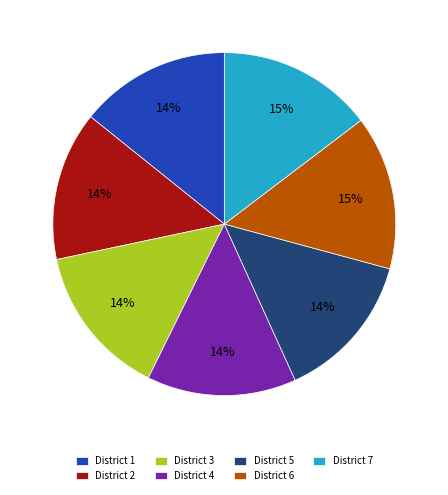

The District 7 slice represents 21% of the pie. True or false?

False